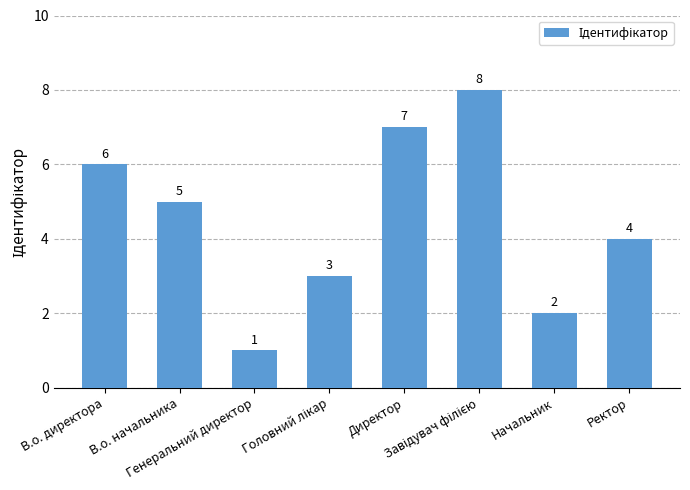

What is the greatest value displayed?

8